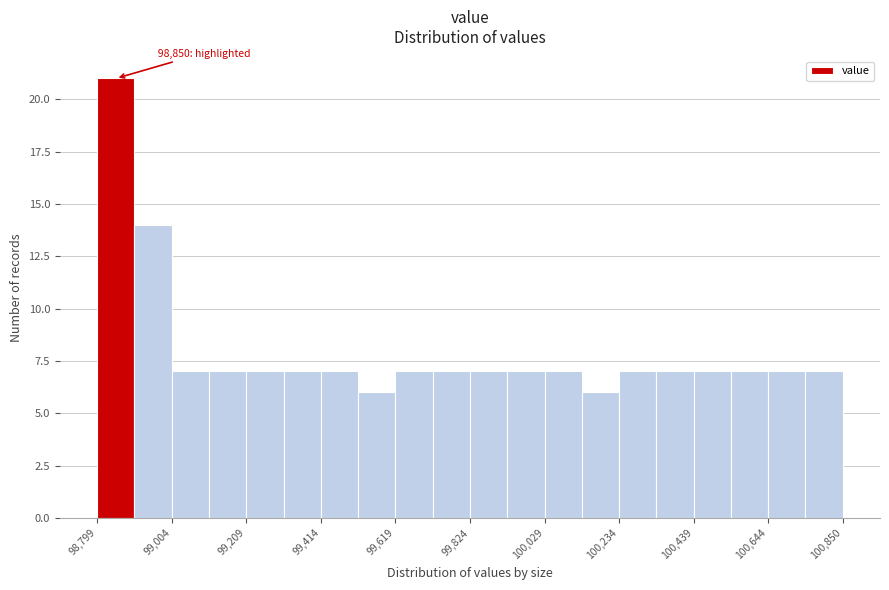

Around what value on the x-axis is the tallest bar? Give the approximate position of its centre, as read against the axis.

98850